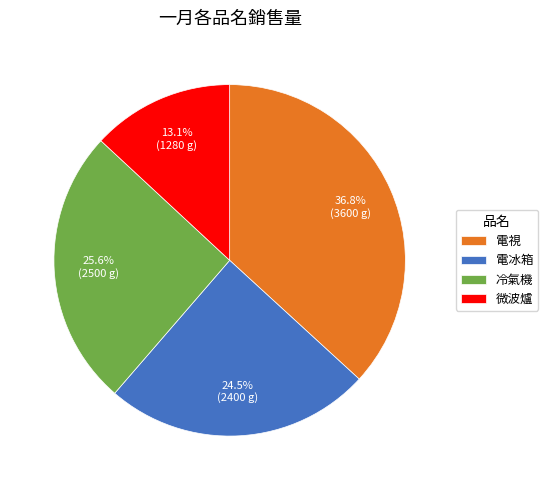

True or false: 微波爐 accounts for 19% of the total.

False